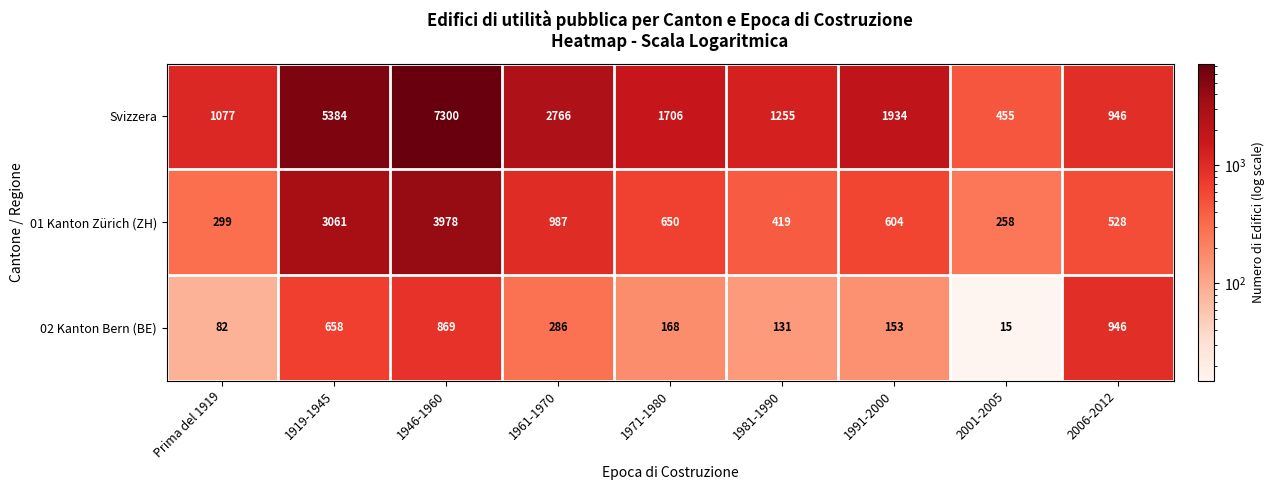

The value of Svizzera at 1971-1980 is 1706. True or false?

True